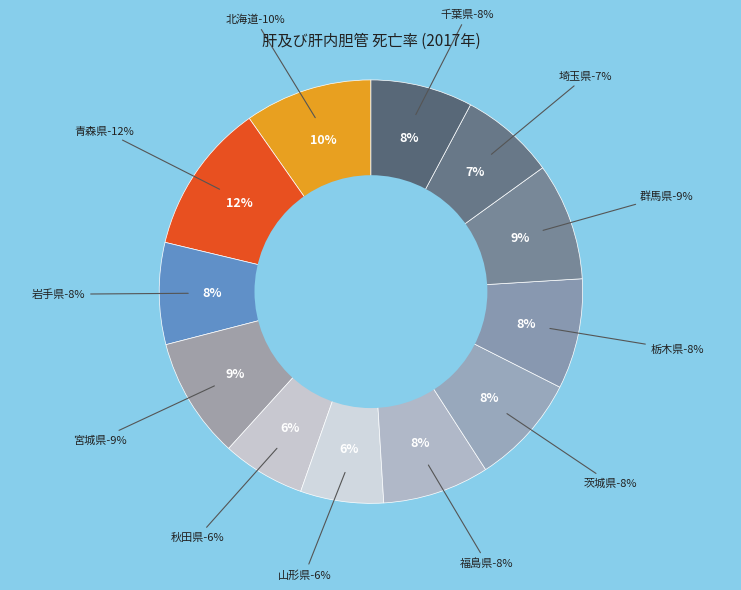

To the nearest percent, what percentage of the pie is 群馬県?

9%